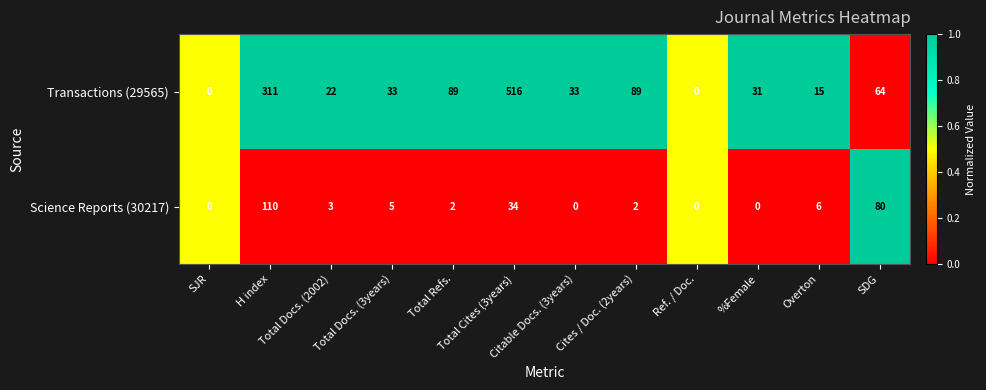

What is the difference between the maximum and minimum values in the Transactions (29565) series?

516